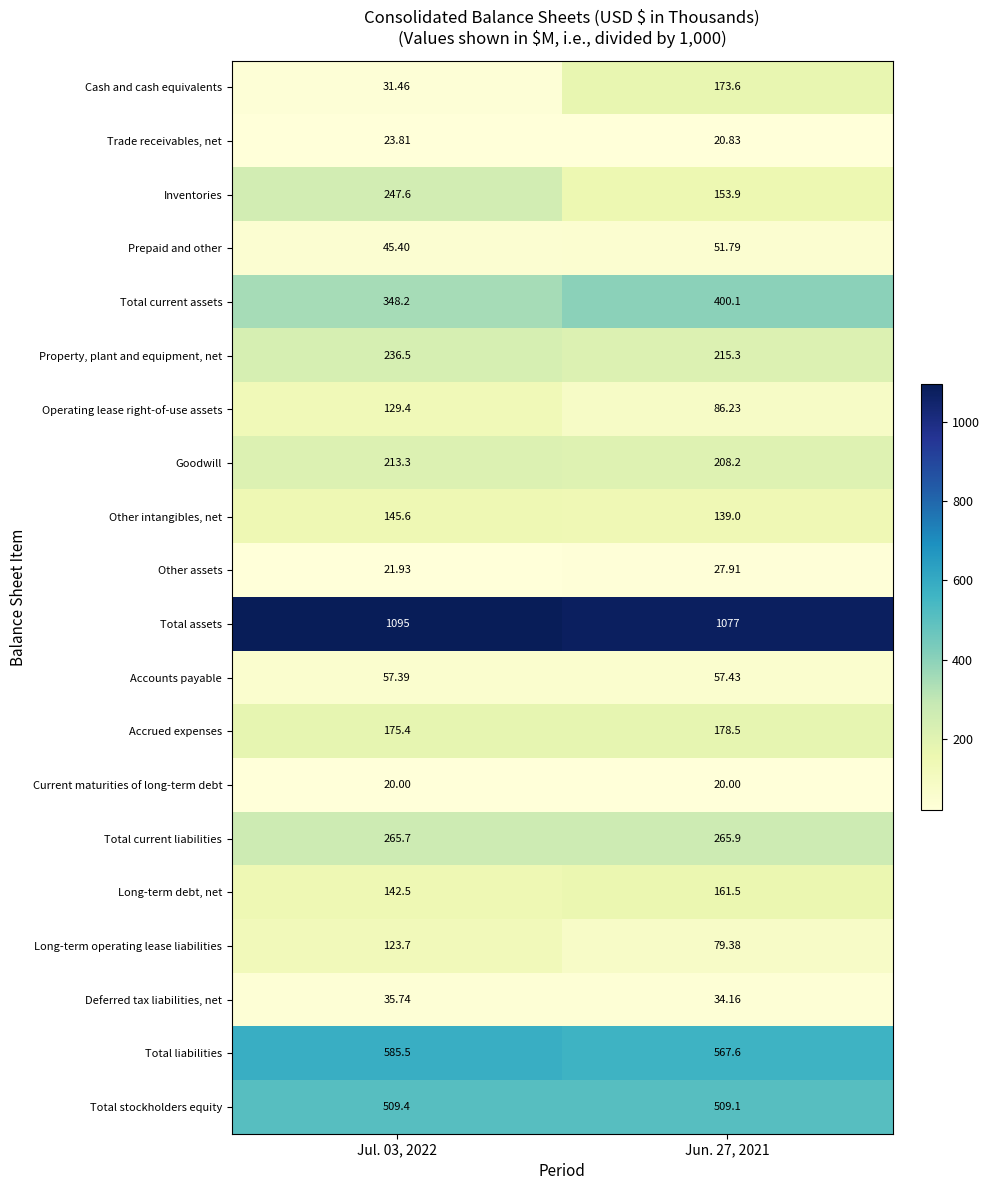

Which series has the widest spread of values?

Cash and cash equivalents